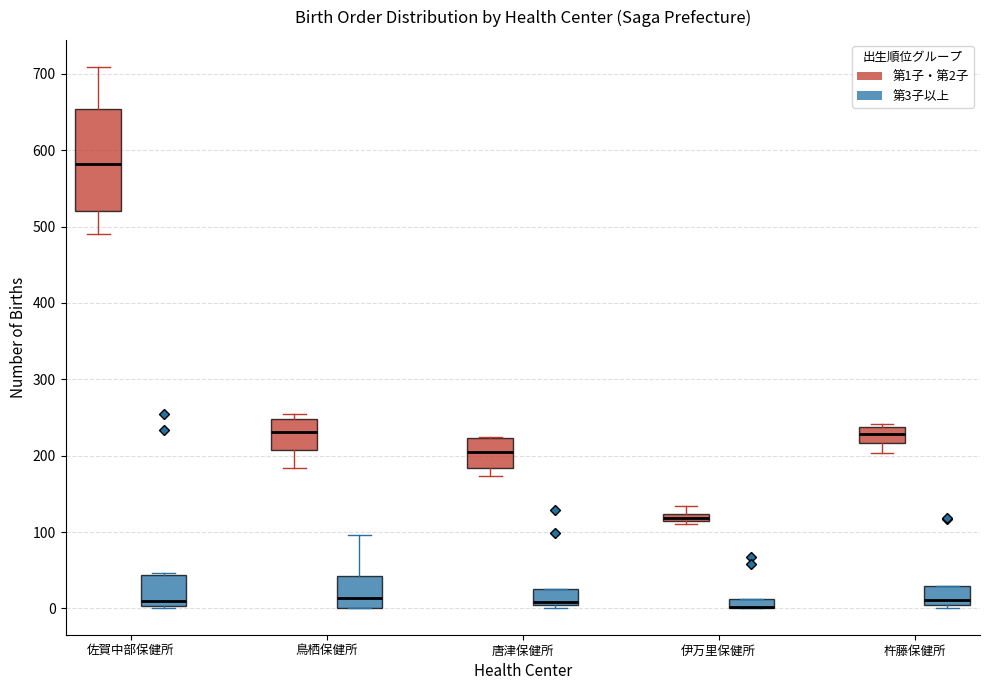

Where is the upper edge of the box for 鳥栖保健所 (第1子・第2子) on the y-axis? The values are not printed on the chart, so give them approximately, as read against the axis.

250